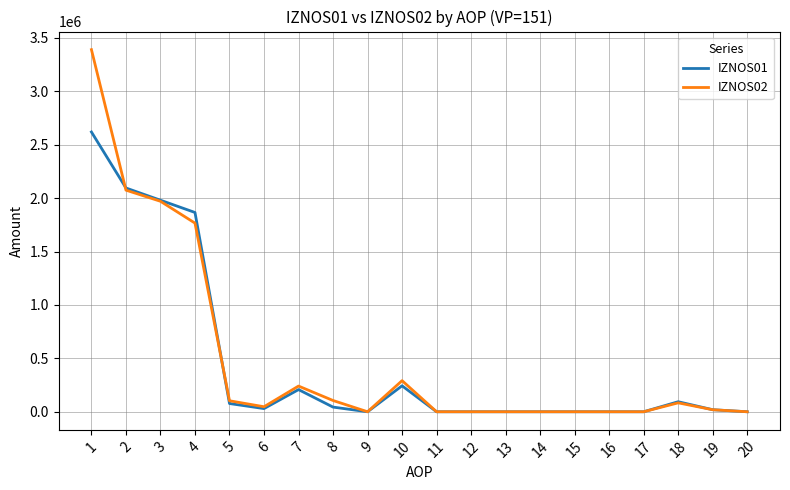

Where is the first local minimum for IZNOS02?

6